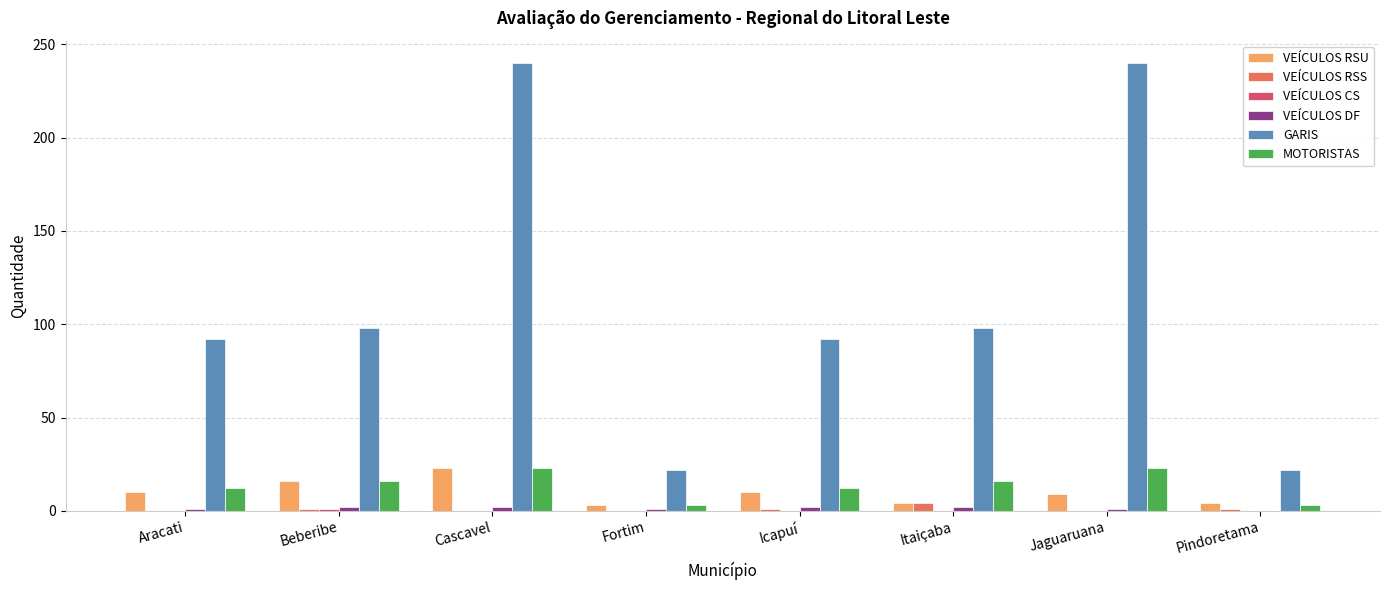

Which category has the highest value in the VEÍCULOS RSS series?

Itaiçaba